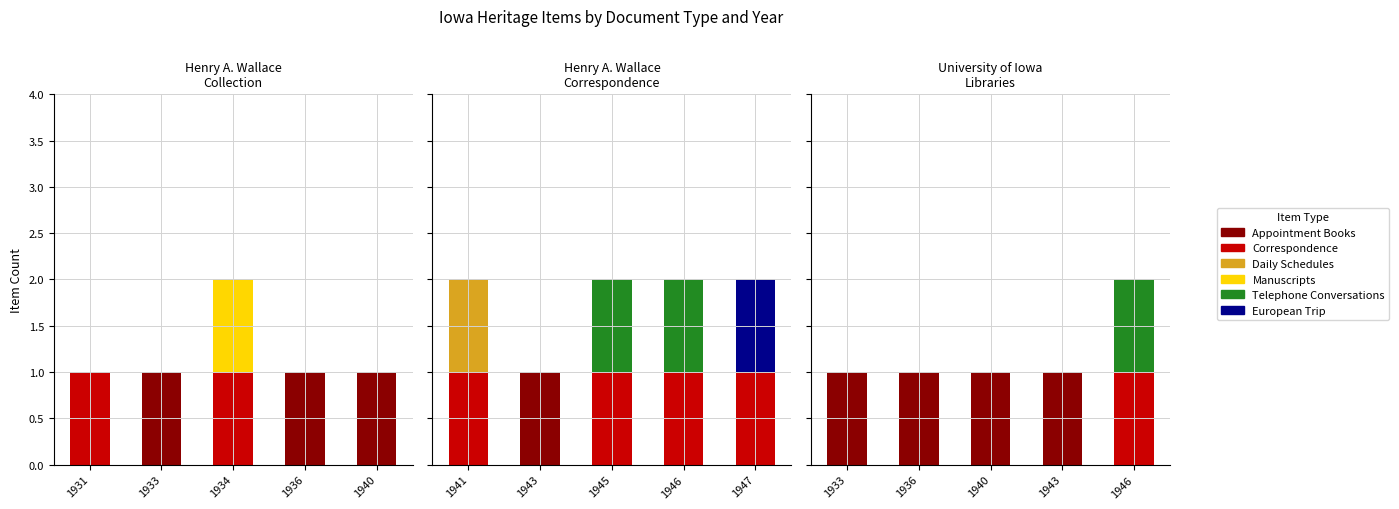

Is the value of Appointment Books at 1946 greater than the value of Telephone Conversations at 1946?

No